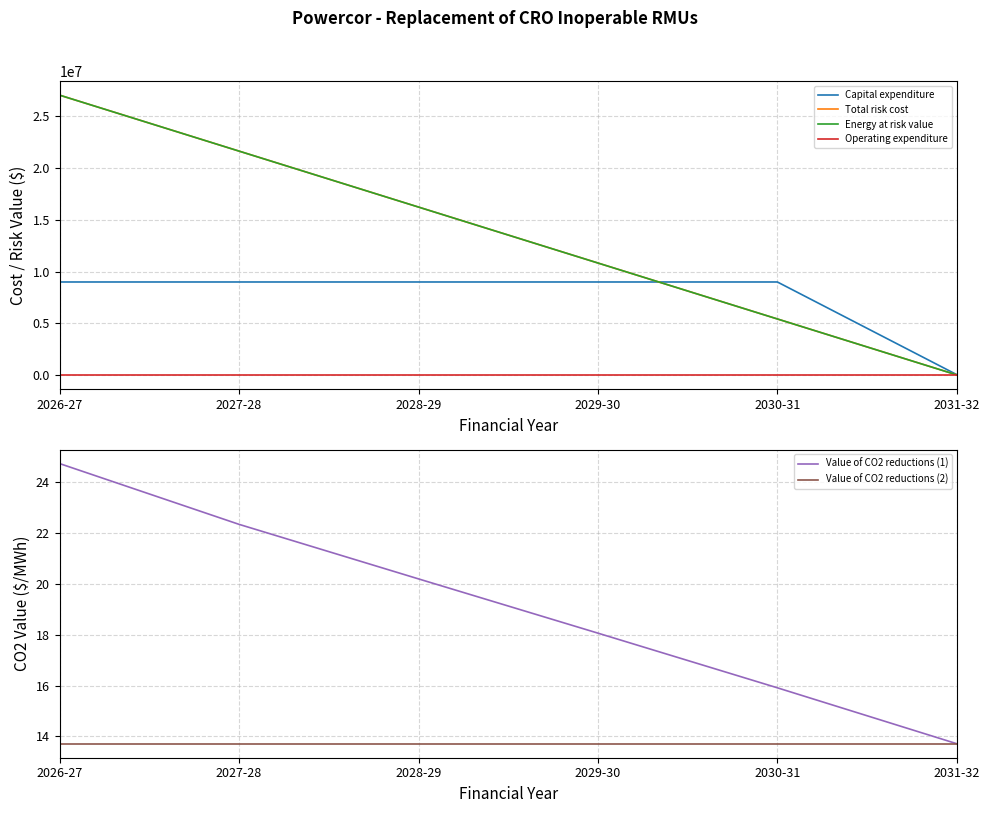

What is the sum of the Total risk cost values at 2028-29 and 2030-31?

21635008.3